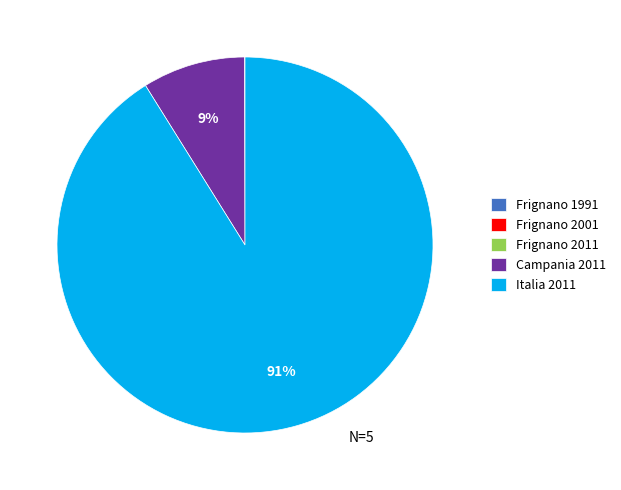

To the nearest percent, what portion does Italia 2011 represent?

91%